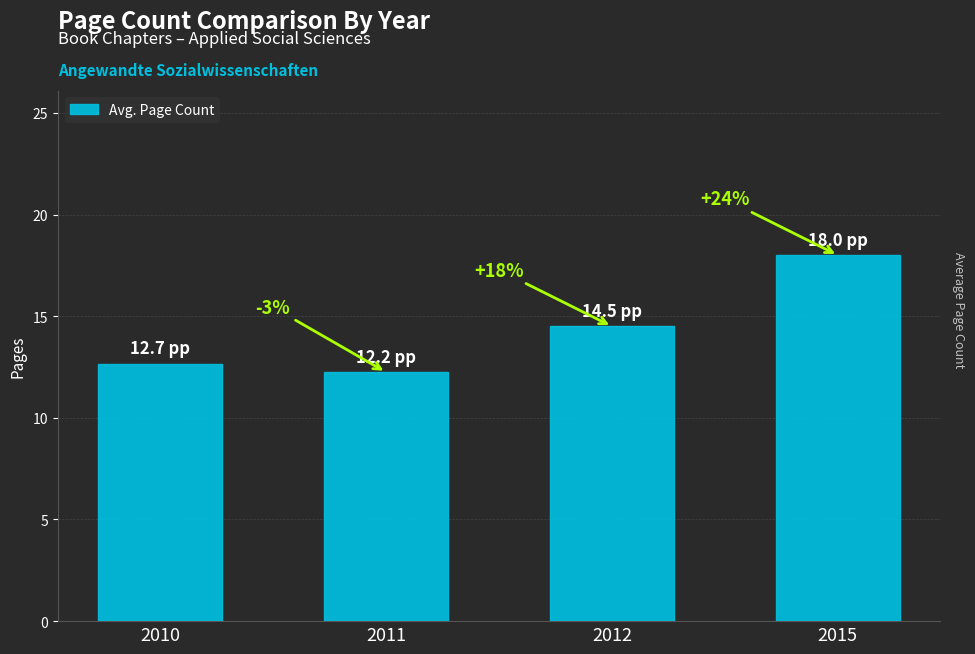

Rank the categories by value from highest to lowest.

2015, 2012, 2010, 2011